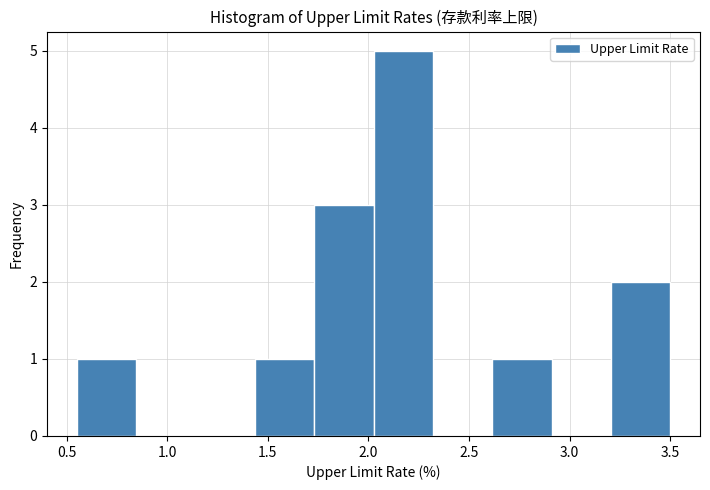

Which range on the x-axis has the tallest bar?

2.025 to 2.320